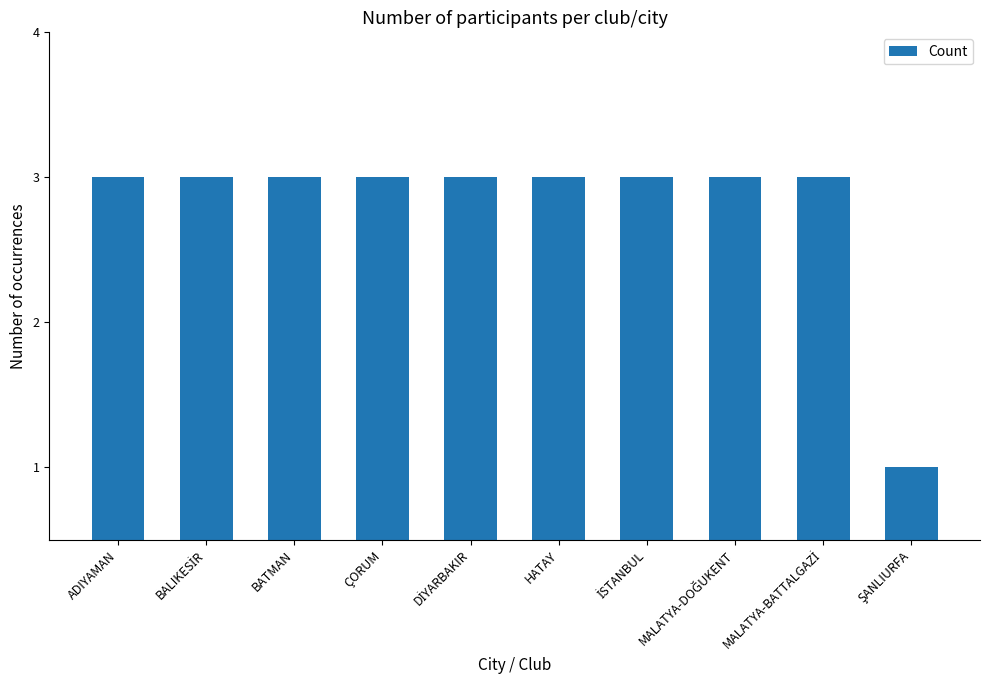

What is the ratio of the value at ADIYAMAN to the value at BATMAN?

1.0